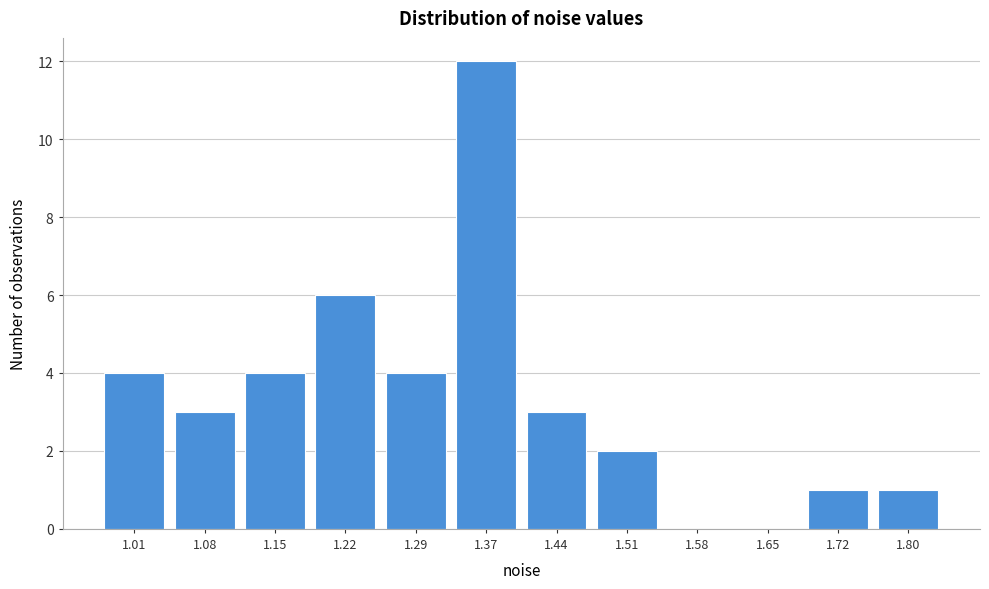

Reading right to left, transcribe all the data shown in this chart.

1.80=1	1.72=1	1.65=0	1.58=0	1.51=2	1.44=3	1.37=12	1.29=4	1.22=6	1.15=4	1.08=3	1.01=4